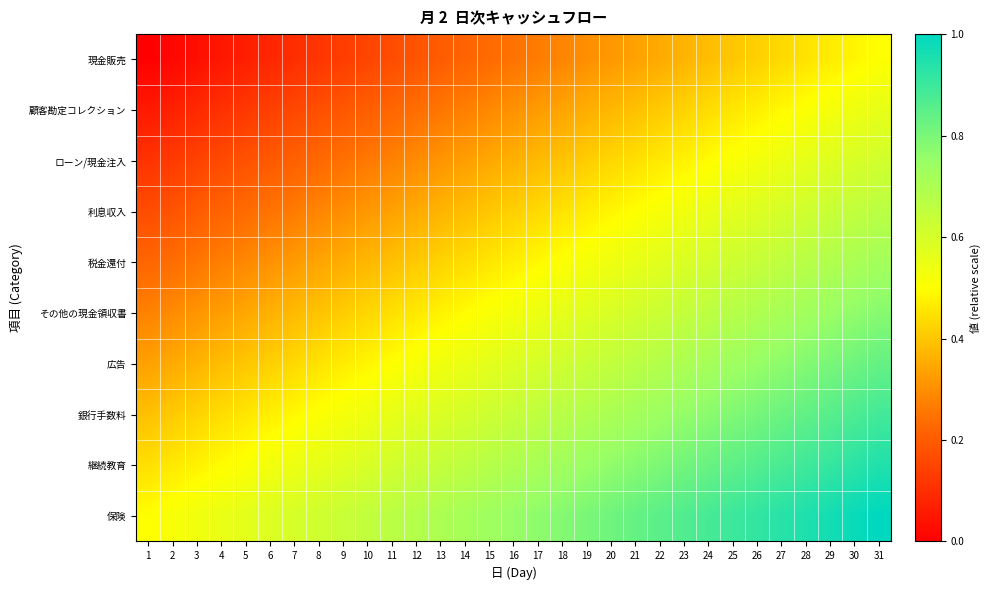

Reading left to right, transcribe all the data shown in this chart.

現金販売: 1=0.0	2=0.0	3=0.0	4=0.1	5=0.1	6=0.1	7=0.1	8=0.1	9=0.1	10=0.1	11=0.2	12=0.2	13=0.2	14=0.2	15=0.2	16=0.2	17=0.3	18=0.3	19=0.3	20=0.3	21=0.3	22=0.3	23=0.4	24=0.4	25=0.4	26=0.4	27=0.4	28=0.5	29=0.5	30=0.5	31=0.5
顧客勘定コレクション: 1=0.1	2=0.1	3=0.1	4=0.1	5=0.1	6=0.1	7=0.2	8=0.2	9=0.2	10=0.2	11=0.2	12=0.2	13=0.3	14=0.3	15=0.3	16=0.3	17=0.3	18=0.3	19=0.4	20=0.4	21=0.4	22=0.4	23=0.4	24=0.4	25=0.5	26=0.5	27=0.5	28=0.5	29=0.5	30=0.5	31=0.6
ローン/現金注入: 1=0.1	2=0.1	3=0.1	4=0.2	5=0.2	6=0.2	7=0.2	8=0.2	9=0.2	10=0.3	11=0.3	12=0.3	13=0.3	14=0.3	15=0.3	16=0.4	17=0.4	18=0.4	19=0.4	20=0.4	21=0.4	22=0.5	23=0.5	24=0.5	25=0.5	26=0.5	27=0.5	28=0.6	29=0.6	30=0.6	31=0.6
利息収入: 1=0.2	2=0.2	3=0.2	4=0.2	5=0.2	6=0.2	7=0.3	8=0.3	9=0.3	10=0.3	11=0.3	12=0.3	13=0.4	14=0.4	15=0.4	16=0.4	17=0.4	18=0.4	19=0.5	20=0.5	21=0.5	22=0.5	23=0.5	24=0.6	25=0.6	26=0.6	27=0.6	28=0.6	29=0.6	30=0.7	31=0.7
税金還付: 1=0.2	2=0.2	3=0.3	4=0.3	5=0.3	6=0.3	7=0.3	8=0.3	9=0.4	10=0.4	11=0.4	12=0.4	13=0.4	14=0.4	15=0.5	16=0.5	17=0.5	18=0.5	19=0.5	20=0.5	21=0.6	22=0.6	23=0.6	24=0.6	25=0.6	26=0.6	27=0.7	28=0.7	29=0.7	30=0.7	31=0.7
その他の現金領収書: 1=0.3	2=0.3	3=0.3	4=0.3	5=0.3	6=0.4	7=0.4	8=0.4	9=0.4	10=0.4	11=0.4	12=0.5	13=0.5	14=0.5	15=0.5	16=0.5	17=0.5	18=0.6	19=0.6	20=0.6	21=0.6	22=0.6	23=0.6	24=0.7	25=0.7	26=0.7	27=0.7	28=0.7	29=0.7	30=0.8	31=0.8
広告: 1=0.3	2=0.3	3=0.4	4=0.4	5=0.4	6=0.4	7=0.4	8=0.4	9=0.5	10=0.5	11=0.5	12=0.5	13=0.5	14=0.6	15=0.6	16=0.6	17=0.6	18=0.6	19=0.6	20=0.6	21=0.7	22=0.7	23=0.7	24=0.7	25=0.7	26=0.8	27=0.8	28=0.8	29=0.8	30=0.8	31=0.8
銀行手数料: 1=0.4	2=0.4	3=0.4	4=0.4	5=0.5	6=0.5	7=0.5	8=0.5	9=0.5	10=0.5	11=0.6	12=0.6	13=0.6	14=0.6	15=0.6	16=0.6	17=0.7	18=0.7	19=0.7	20=0.7	21=0.7	22=0.7	23=0.8	24=0.8	25=0.8	26=0.8	27=0.8	28=0.8	29=0.9	30=0.9	31=0.9
継続教育: 1=0.4	2=0.5	3=0.5	4=0.5	5=0.5	6=0.5	7=0.5	8=0.6	9=0.6	10=0.6	11=0.6	12=0.6	13=0.6	14=0.7	15=0.7	16=0.7	17=0.7	18=0.7	19=0.7	20=0.8	21=0.8	22=0.8	23=0.8	24=0.8	25=0.8	26=0.9	27=0.9	28=0.9	29=0.9	30=0.9	31=0.9
保険: 1=0.5	2=0.5	3=0.5	4=0.6	5=0.6	6=0.6	7=0.6	8=0.6	9=0.6	10=0.7	11=0.7	12=0.7	13=0.7	14=0.7	15=0.7	16=0.8	17=0.8	18=0.8	19=0.8	20=0.8	21=0.8	22=0.8	23=0.9	24=0.9	25=0.9	26=0.9	27=0.9	28=0.9	29=1.0	30=1.0	31=1.0